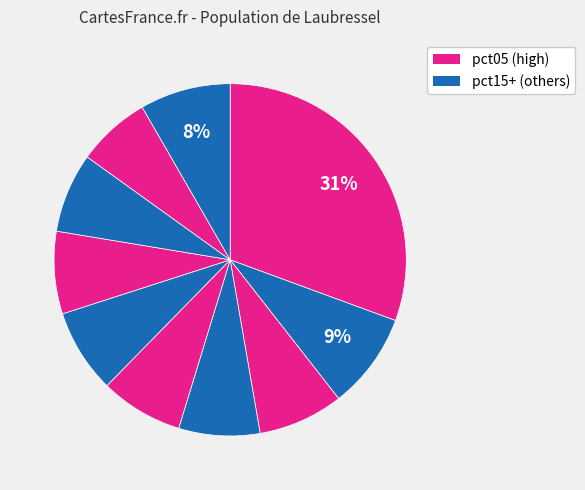

How many slices are in this pie chart?

10